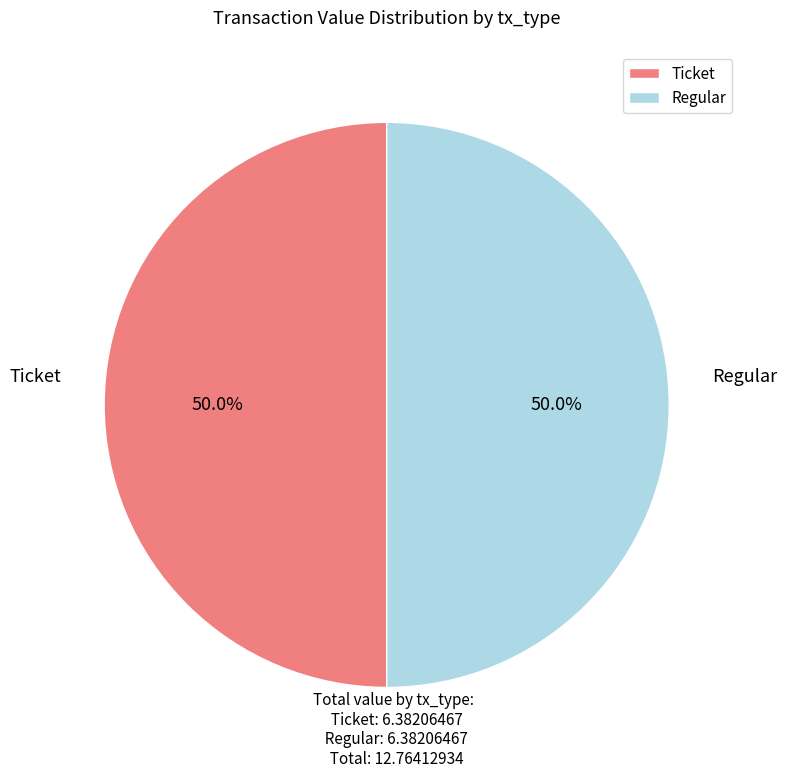

What is the ratio of the value at Ticket to the value at Regular?

1.0